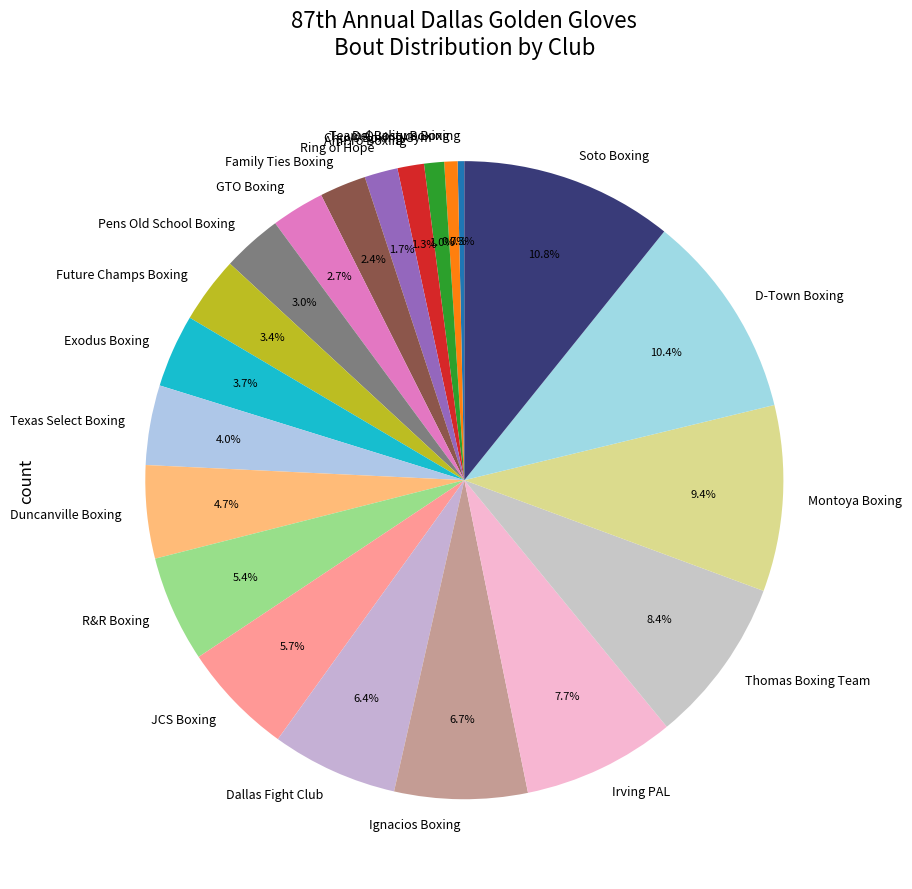

Is Montoya Boxing the majority of the pie?

No